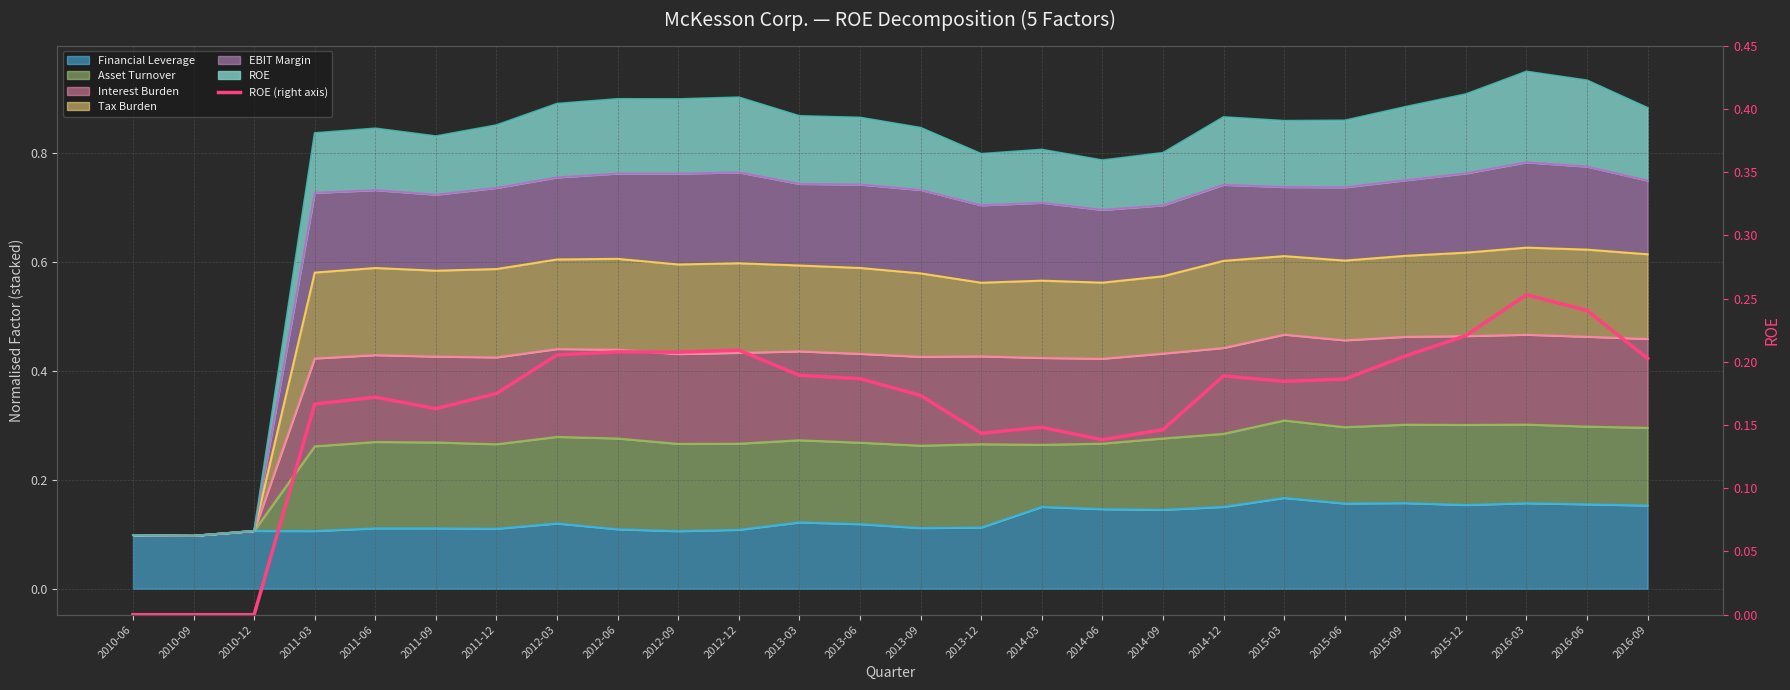

Is it true that the value at 2014-06 is 0.1?

True